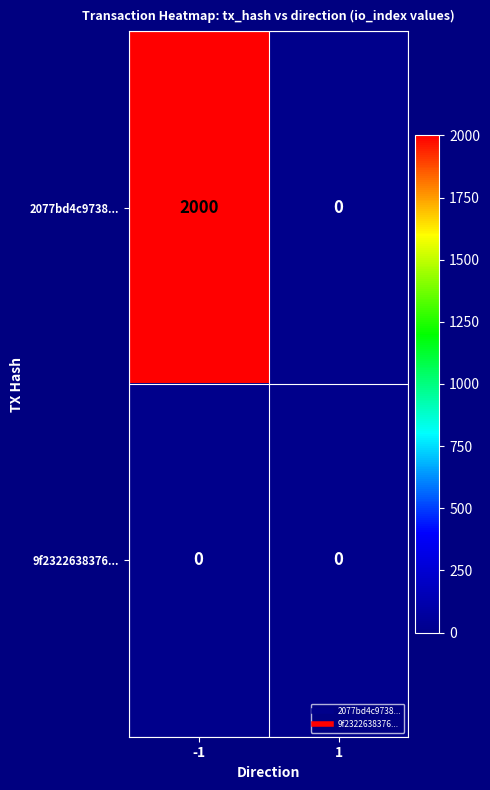

Reading left to right, what are all the values shown in this chart?

2077bd4c9738...: 2000	0
9f2322638376...: 0	0